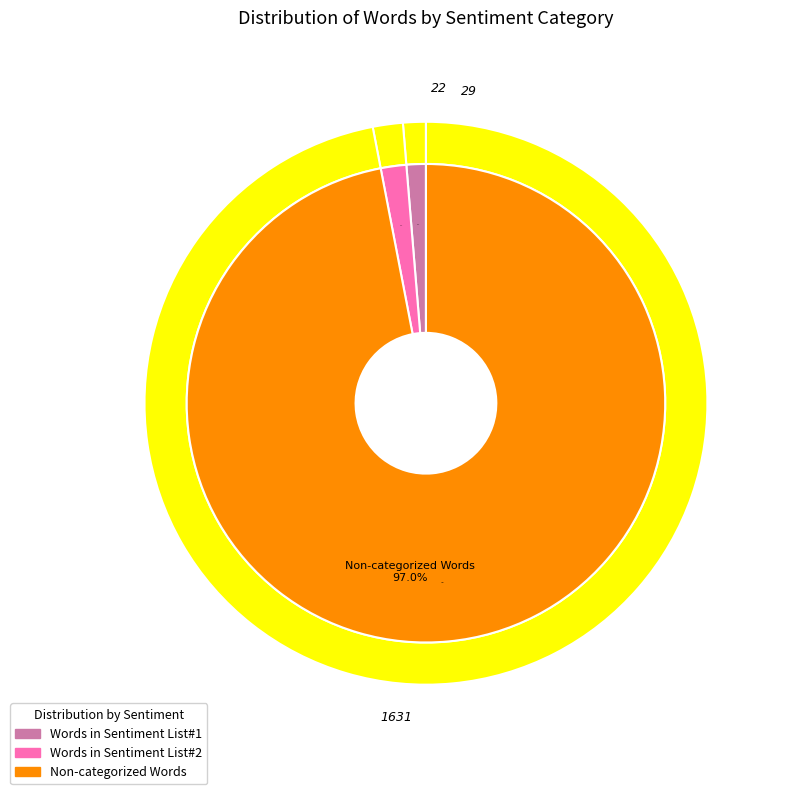

How many slices are in this pie chart?

4